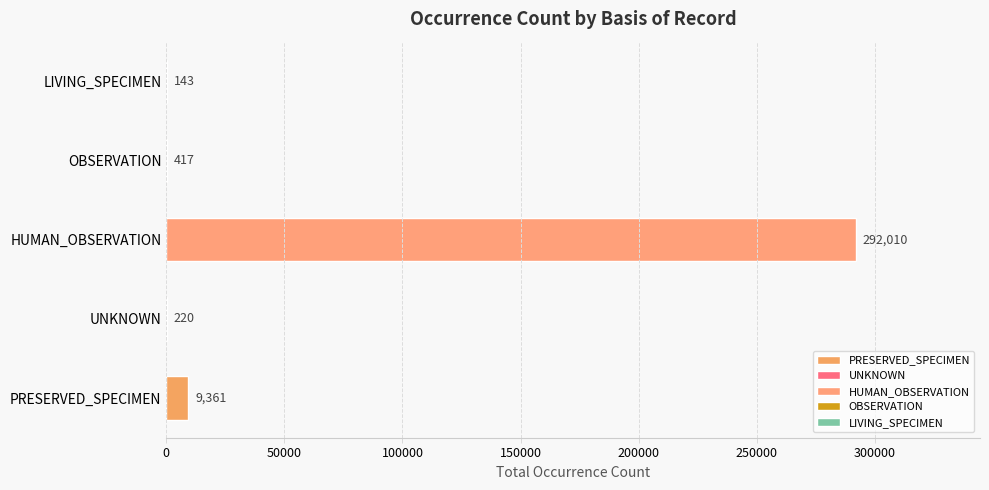

Reading top to bottom, transcribe all the data shown in this chart.

LIVING_SPECIMEN=143	OBSERVATION=417	HUMAN_OBSERVATION=292010	UNKNOWN=220	PRESERVED_SPECIMEN=9361